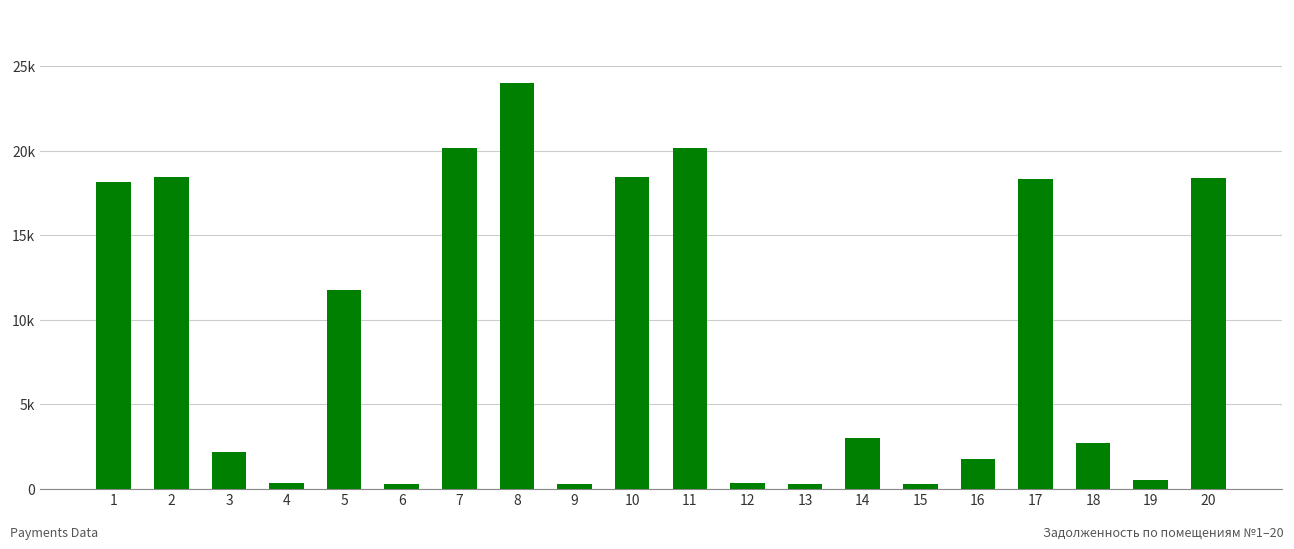

Which label corresponds to the largest value in the chart?

8